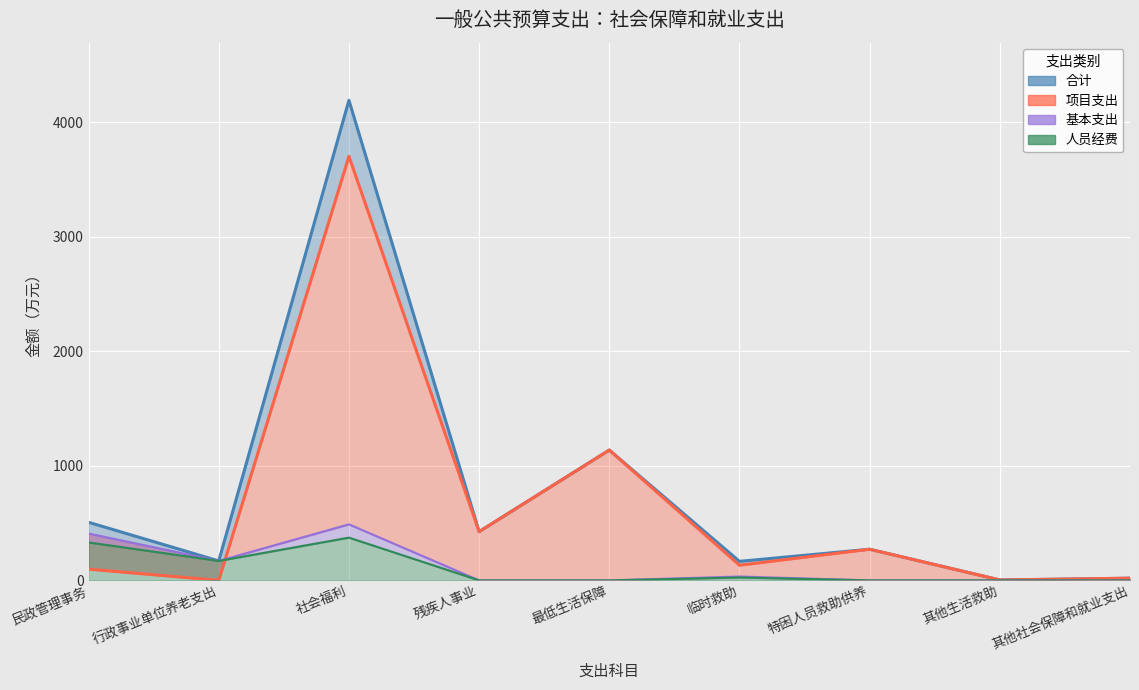

What is the sum of all 人员经费 values?

899.6